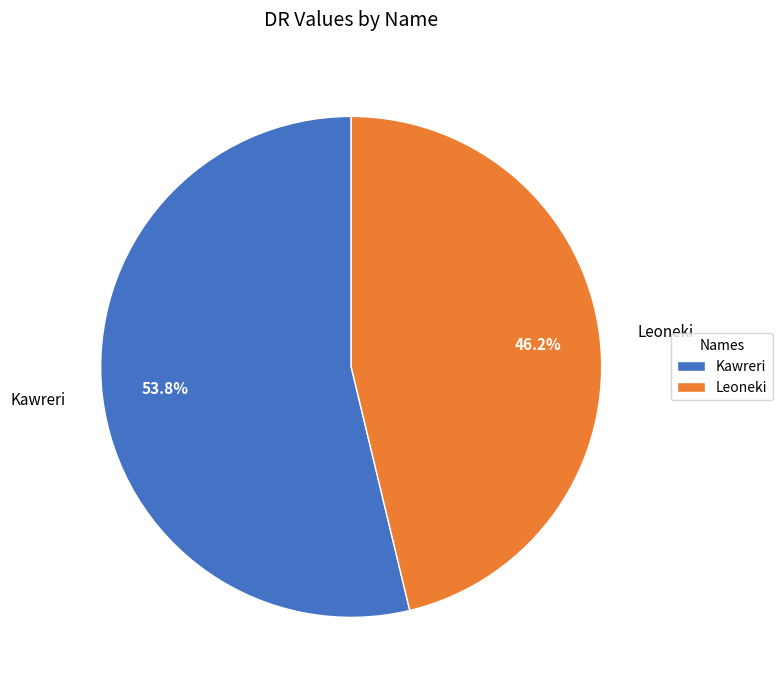

Combined, what portion of the pie is Kawreri and Leoneki?

100.0%